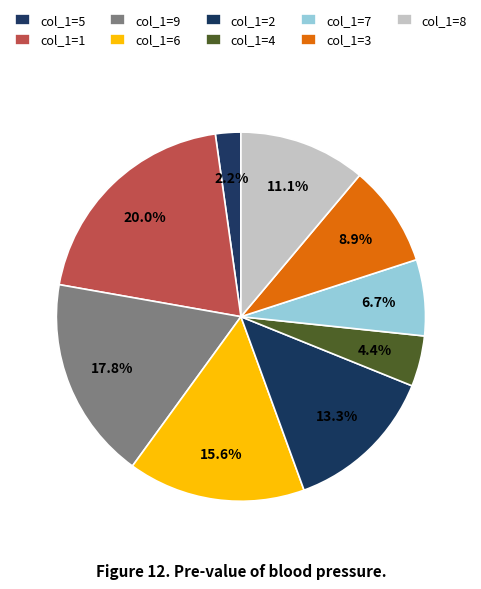

How many segments does this pie chart have?

9